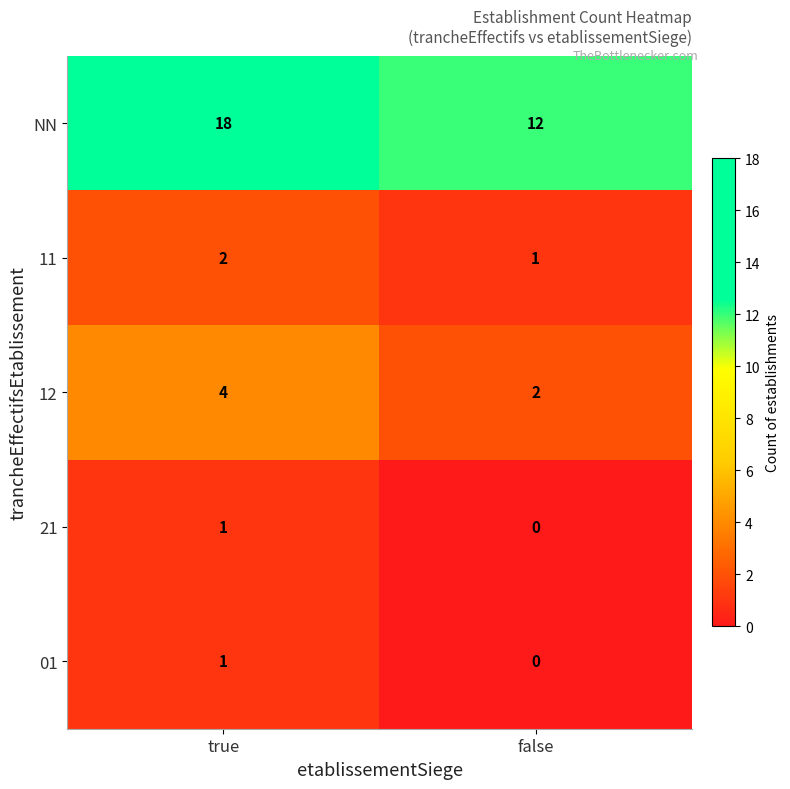

Which series has the largest total across all categories?

NN